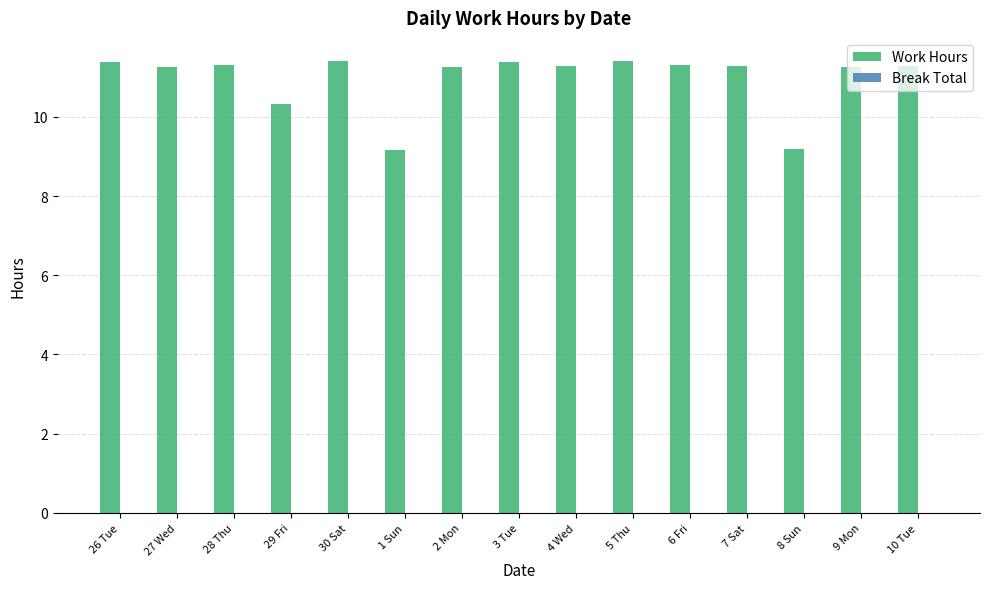

What is the label of the 10th bar from the left?

5 Thu